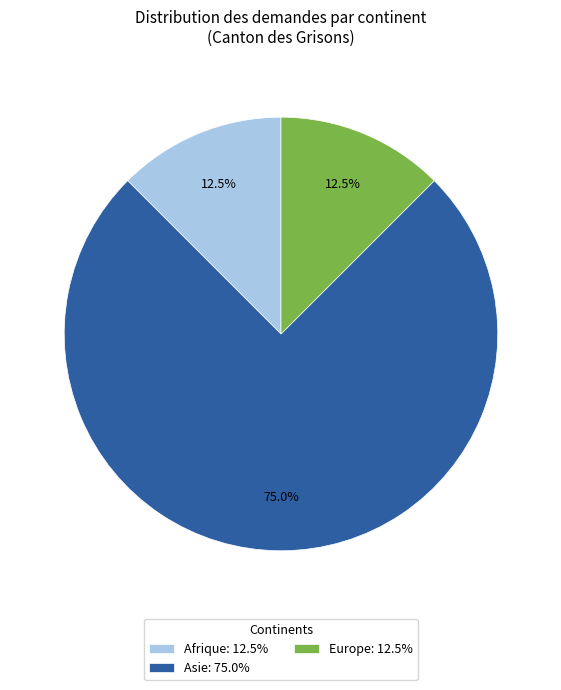

How many slices are in this pie chart?

3